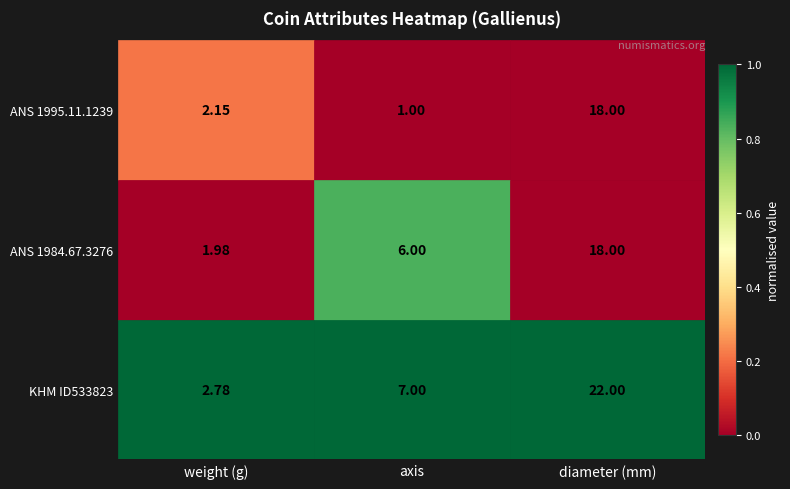

List the labels in order of ANS 1984.67.3276 value, largest first.

diameter (mm), axis, weight (g)